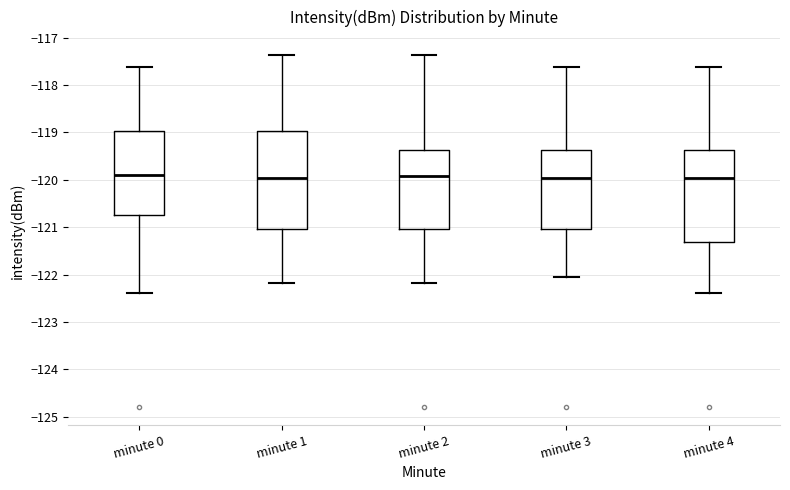

Reading left to right, transcribe this box plot: for each box, give where its median line is, the range the box spans, and where its two whiskers end, as read against the y-axis. The values are not printed on the chart, so give them approximately, as read against the axis.

minute 0: median -119.9, box -120.7 to -119.0, whiskers -122.4 to -117.6
minute 1: median -120.0, box -121.0 to -119.0, whiskers -122.2 to -117.4
minute 2: median -119.9, box -121.0 to -119.4, whiskers -122.2 to -117.4
minute 3: median -120.0, box -121.0 to -119.4, whiskers -122.0 to -117.6
minute 4: median -120.0, box -121.3 to -119.4, whiskers -122.4 to -117.6